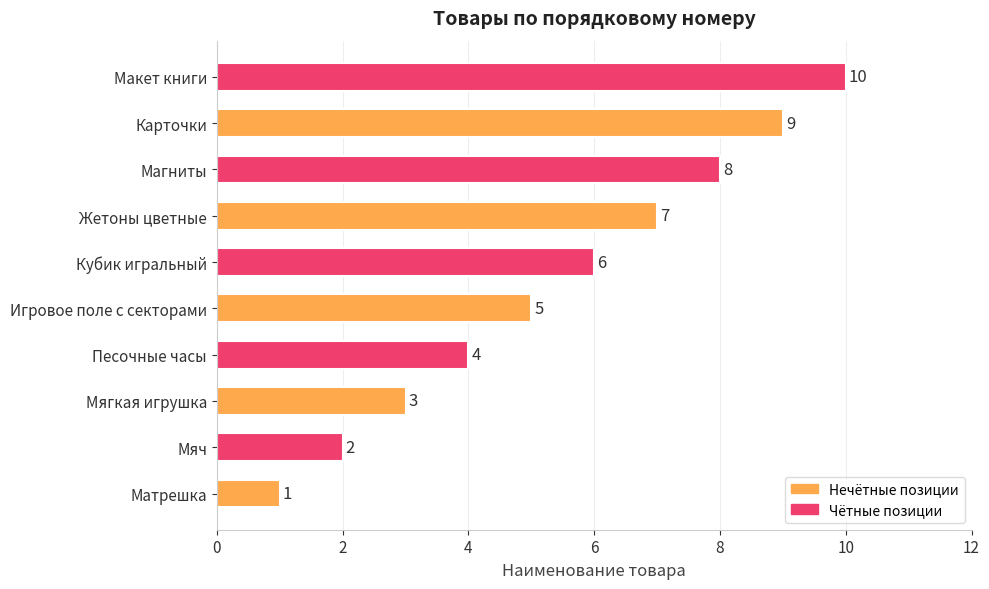

What is the change in value from Мягкая игрушка to Игровое поле с секторами?

+2